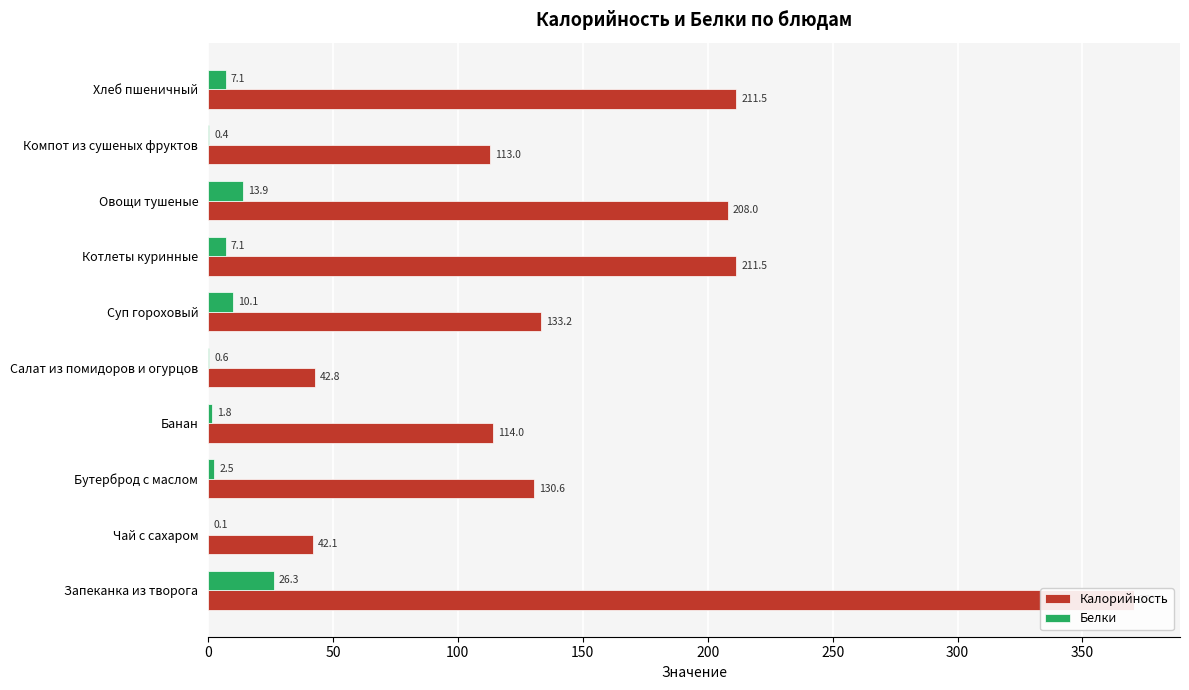

List the series in order of their peak value, highest first.

Калорийность, Белки